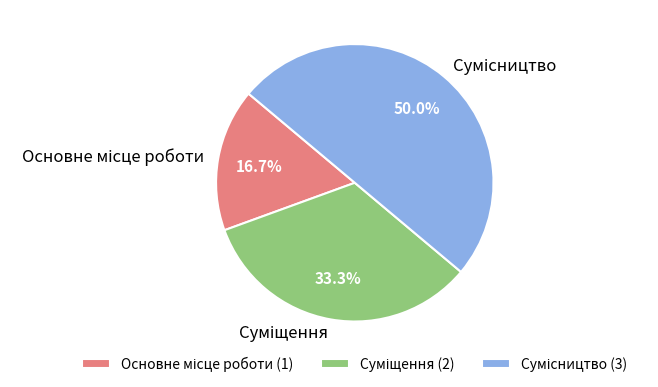

How many slices are in this pie chart?

3